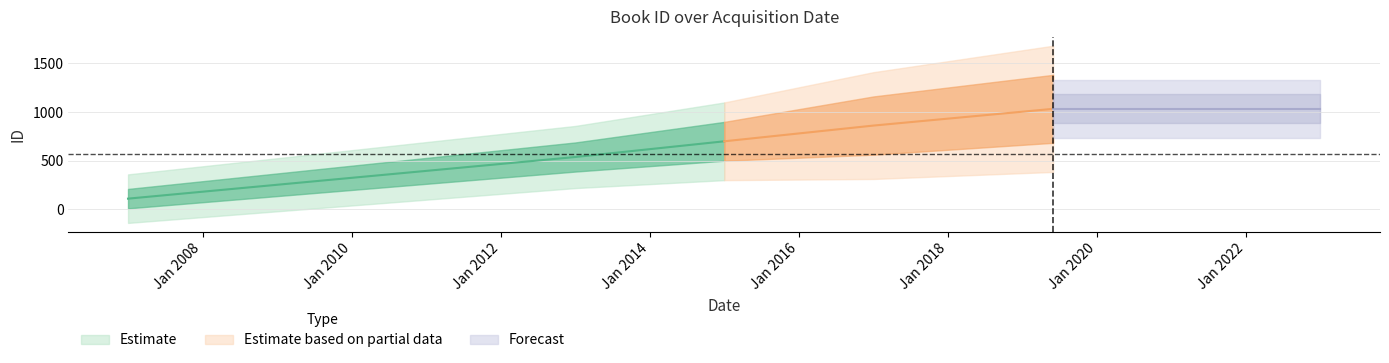

At which category does the chart reach its peak across all series?

18/02/2019